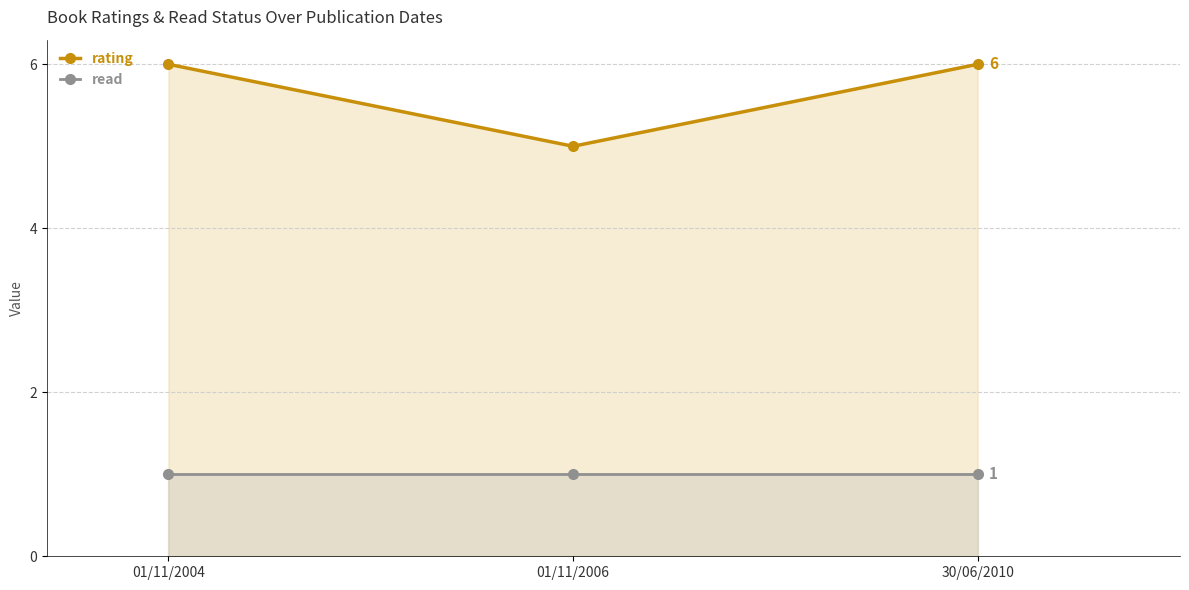

Count the number of categories in the chart.

3